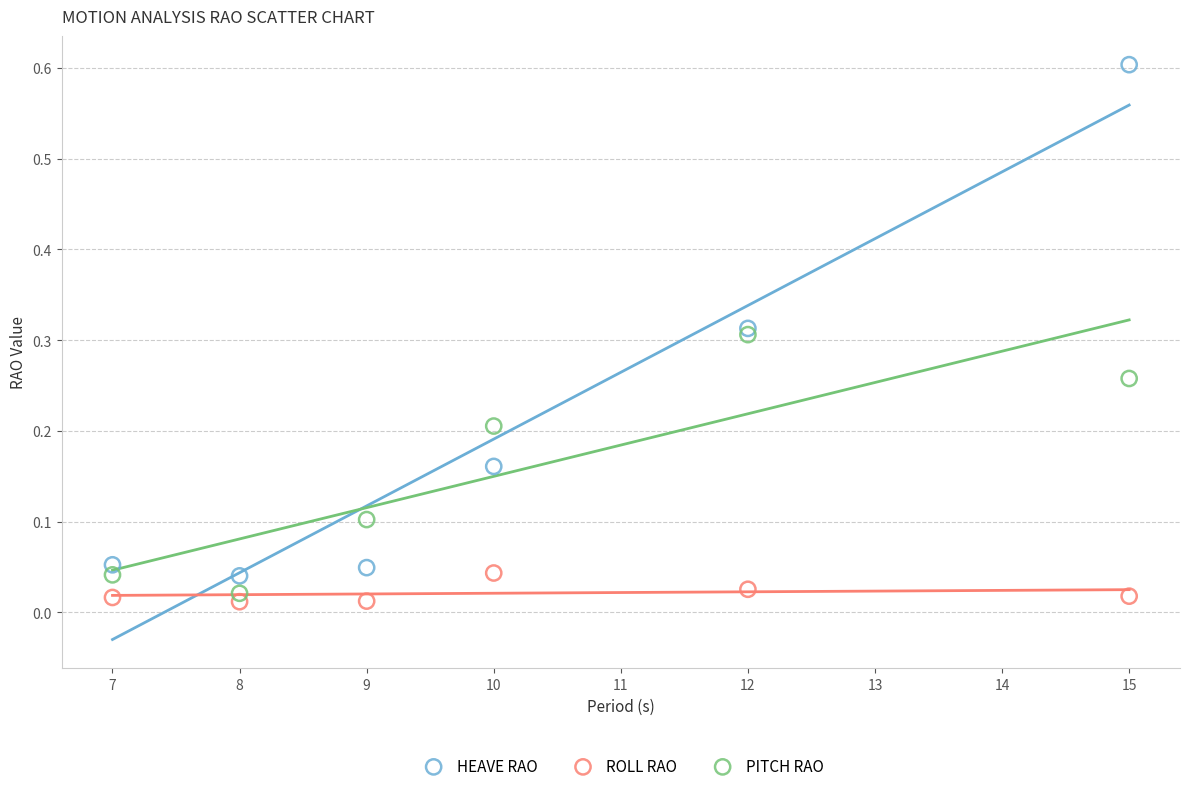

What are all the series names shown in the legend?

HEAVE RAO, ROLL RAO, PITCH RAO